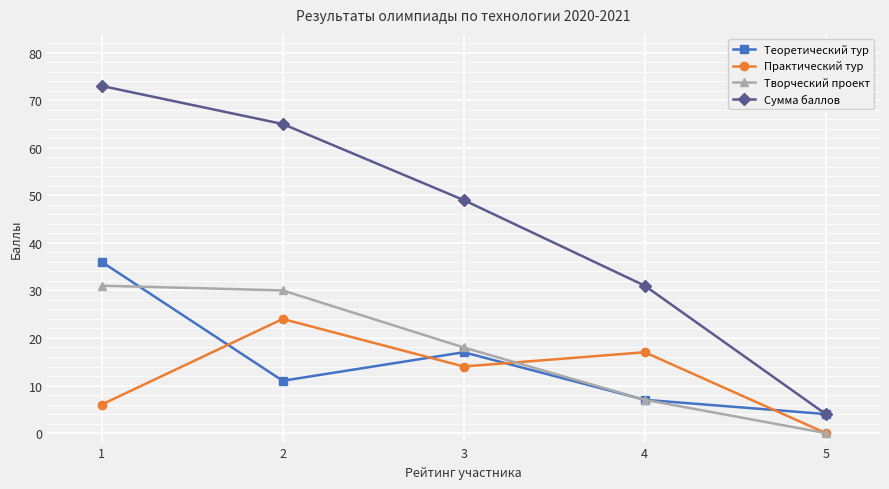

What is the value of the Творческий проект point at the 3rd from the left?

18